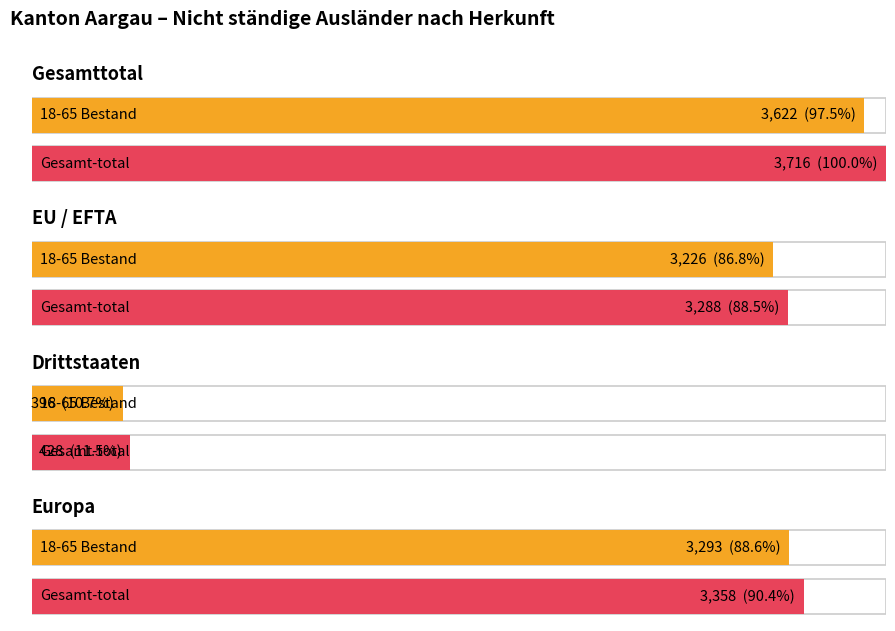

Which series has the widest spread of values?

Total